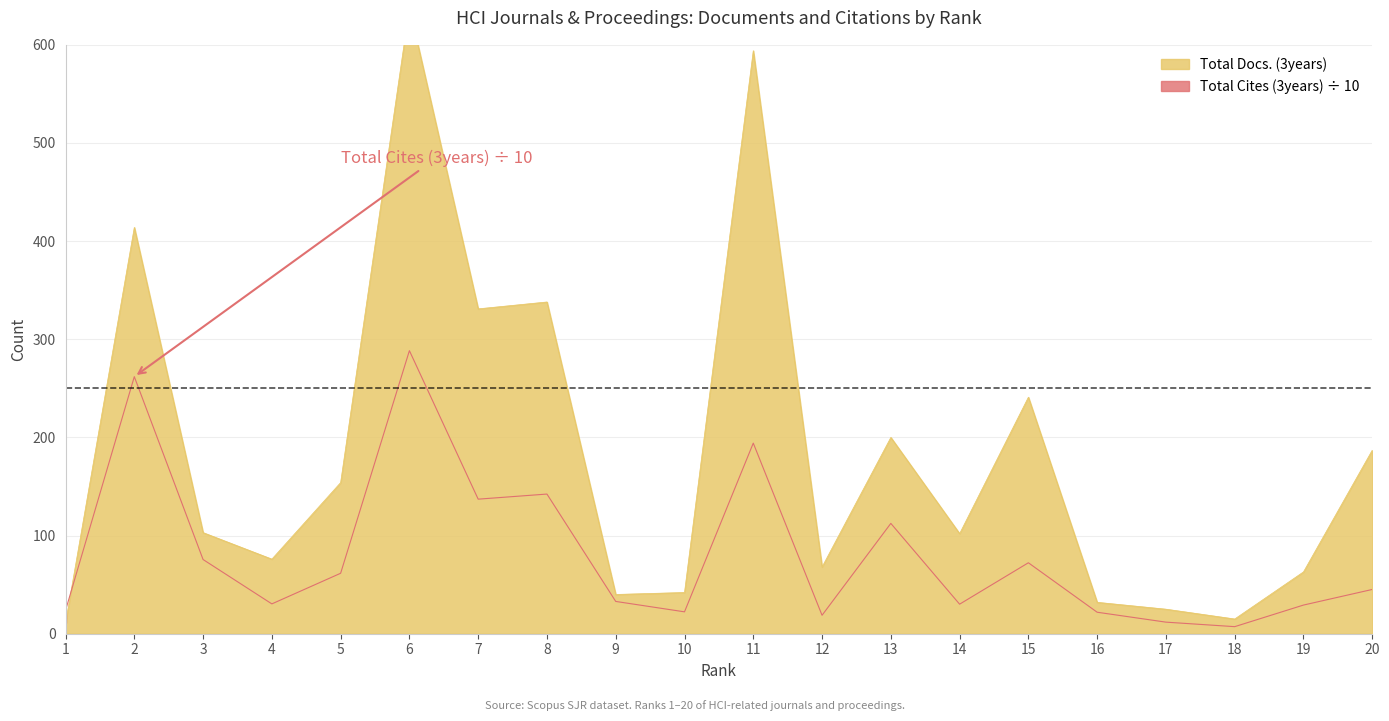

At which category does the data reach its first local valley?

4